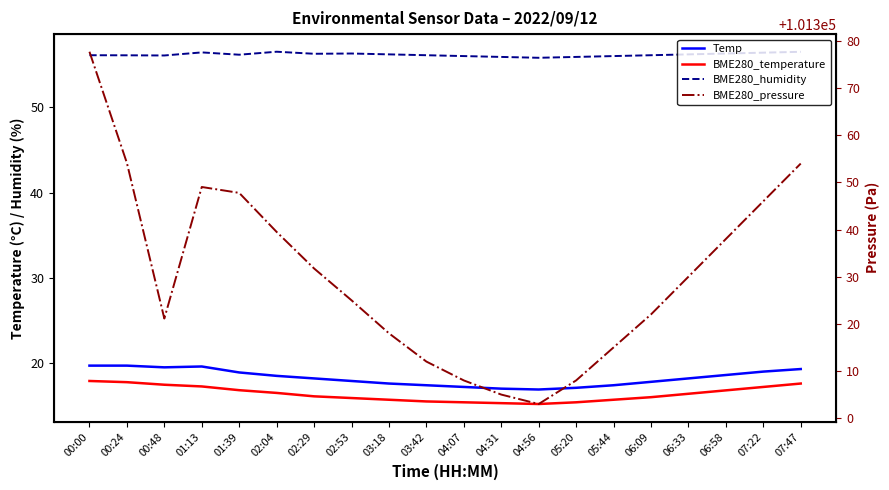

True or false: BME280_humidity and Temp cross at least once.

False